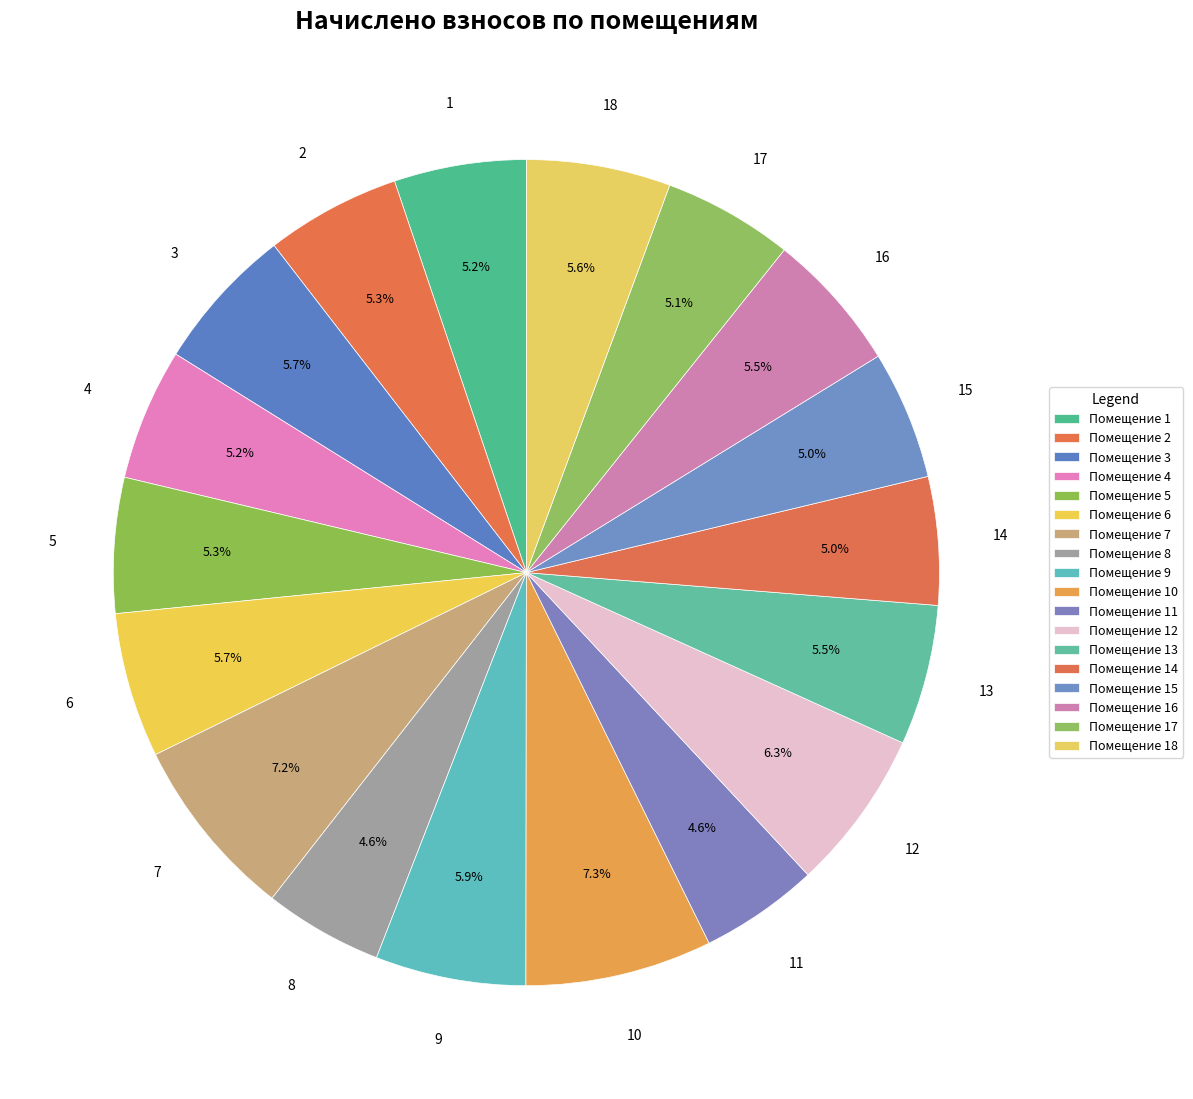

Count the number of slices in the pie.

18